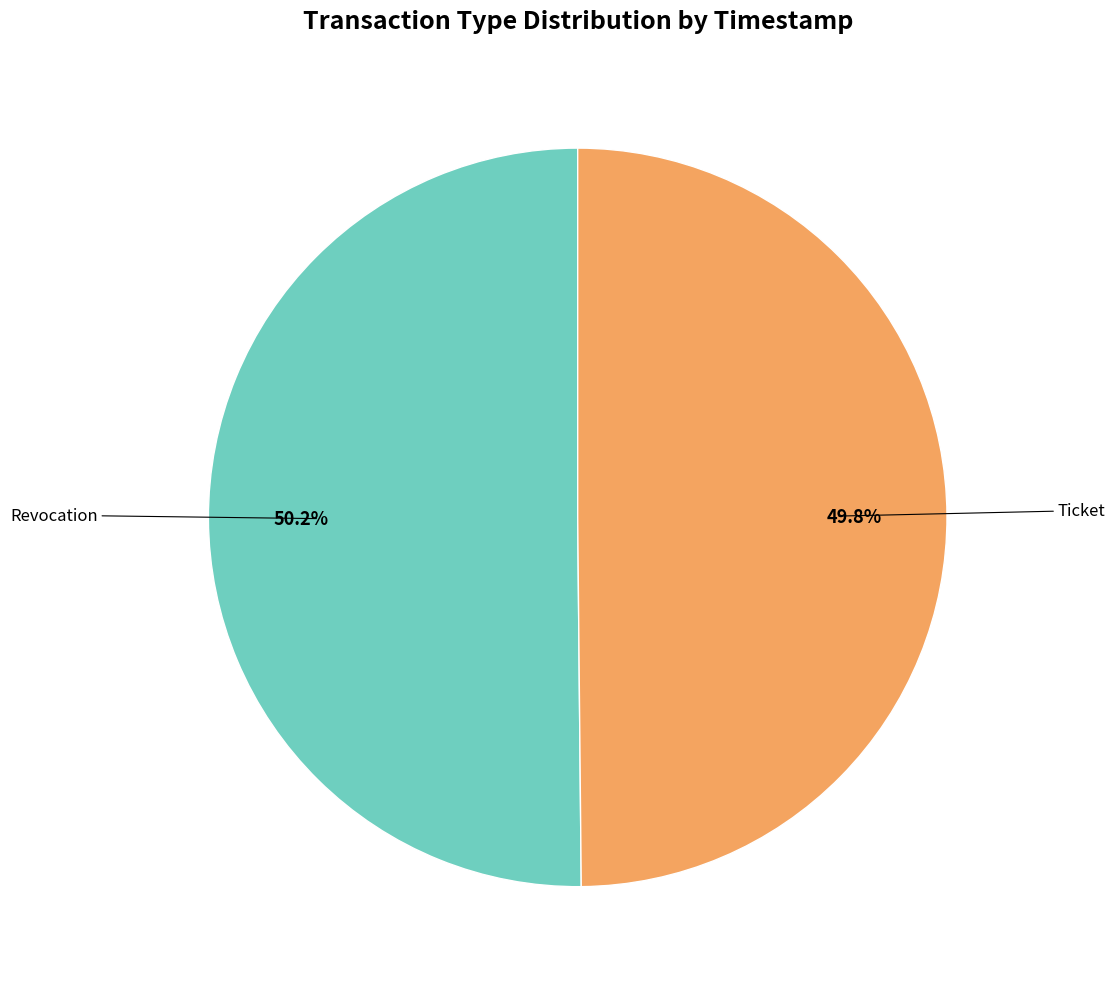

How much of the chart is everything except Ticket?

50.2%